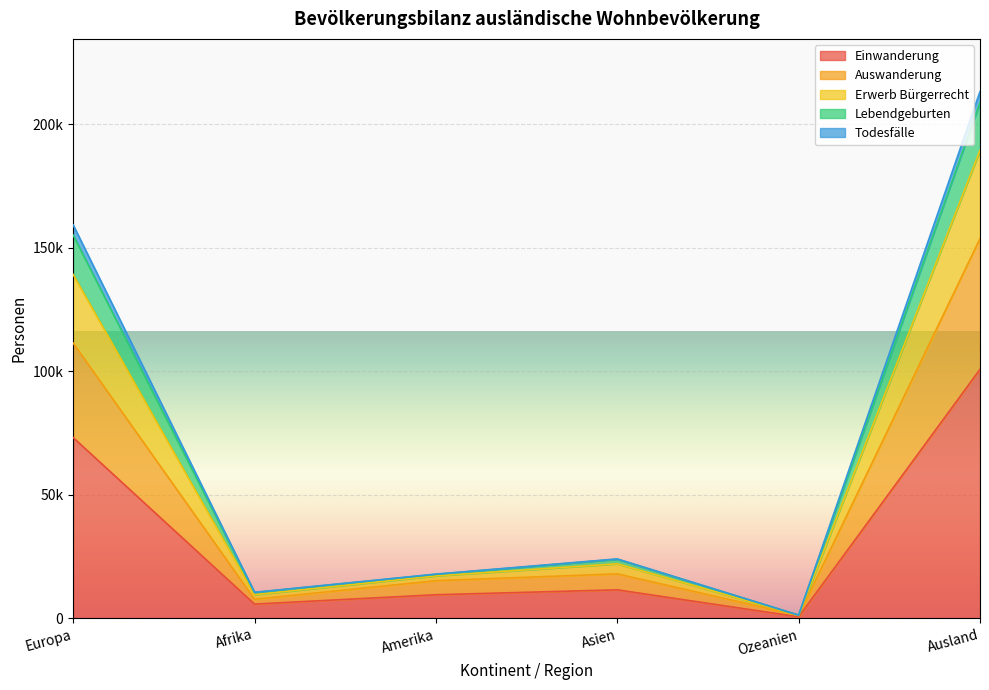

Does the chart display data point markers on the line(s)?

No